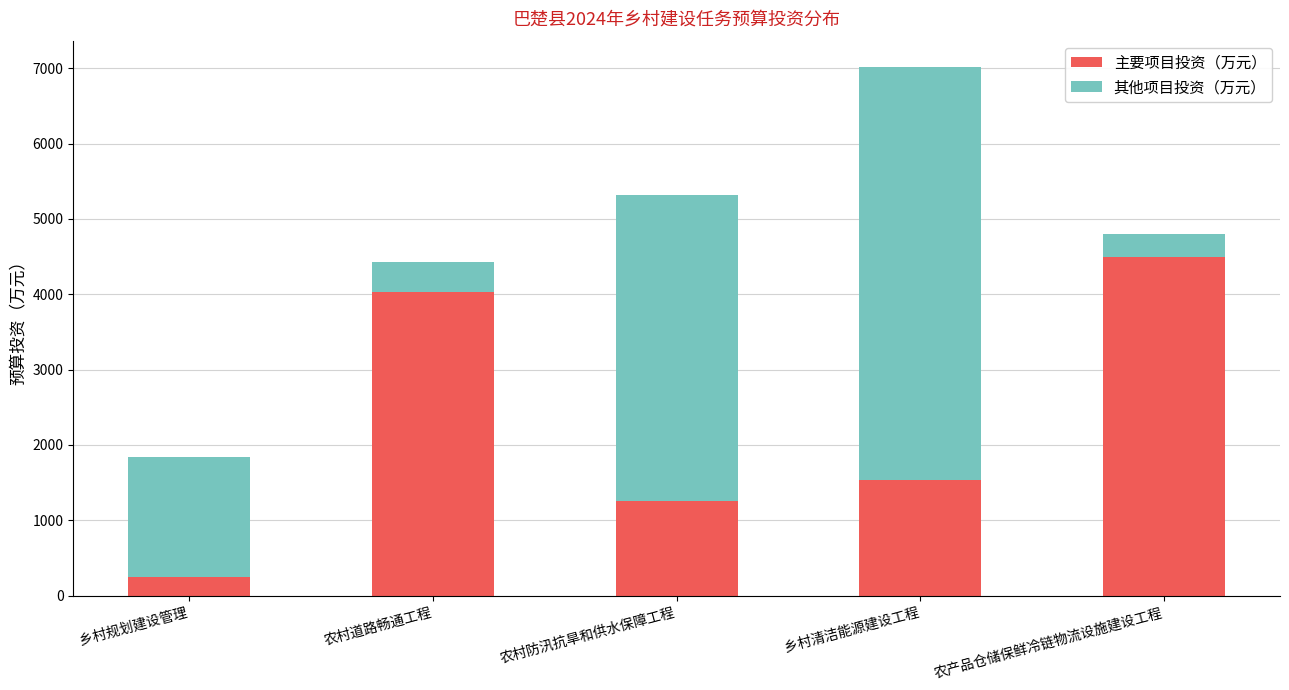

What value does the 主要项目投资（万元） series have at 农产品仓储保鲜冷链物流设施建设工程?

4500.0